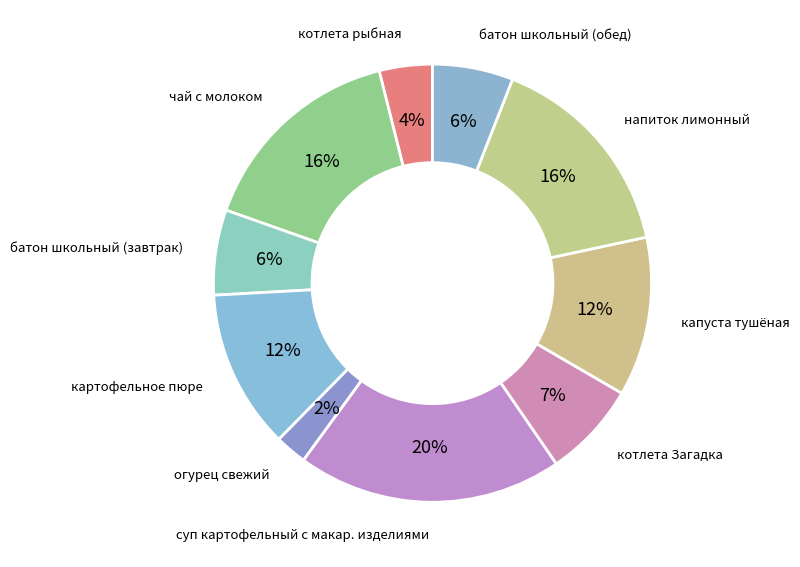

Which category has the smallest portion of the pie?

огурец свежий